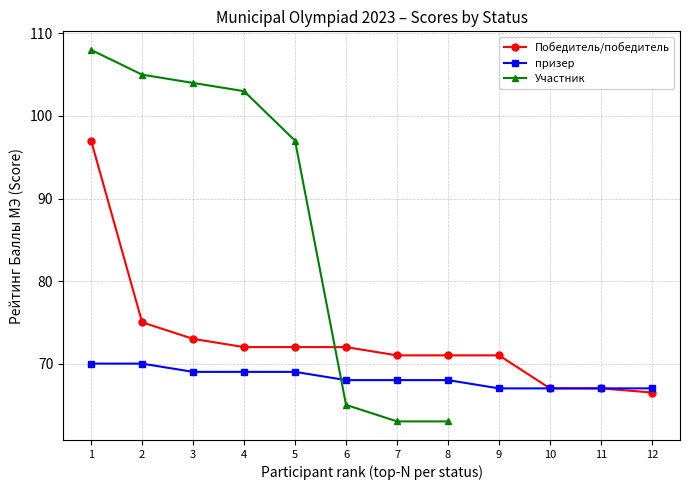

True or false: Победитель/победитель and призер intersect in this chart.

False